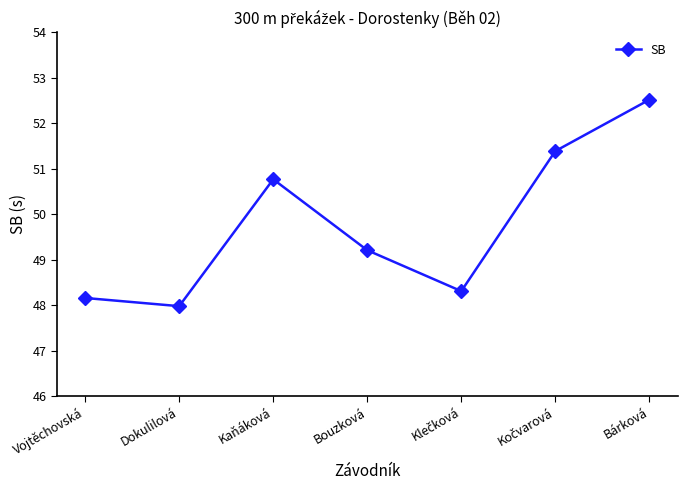

What is the label of the 5th point from the right?

Kaňáková